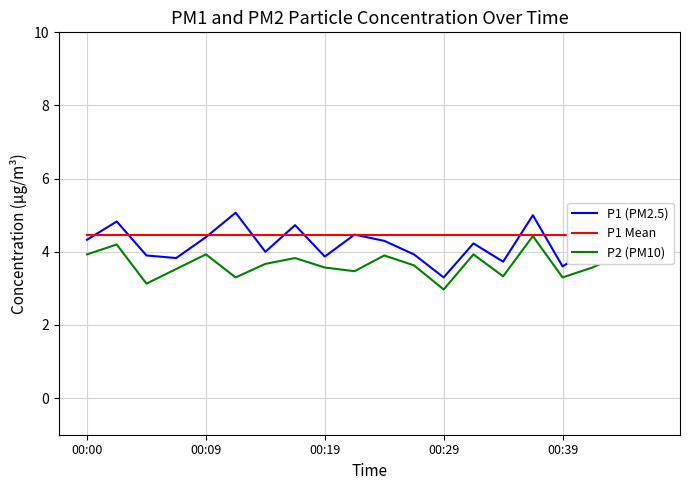

What is the minimum value shown in the chart?

3.0